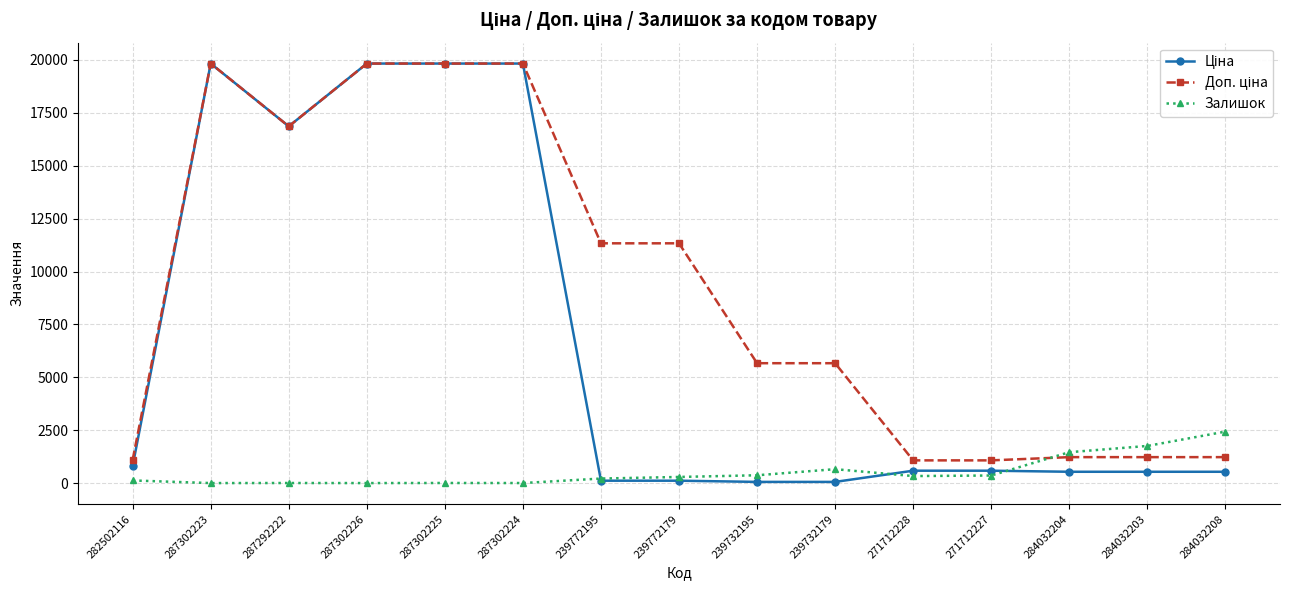

True or false: Залишок has more than 0 points higher than both neighbors.

True